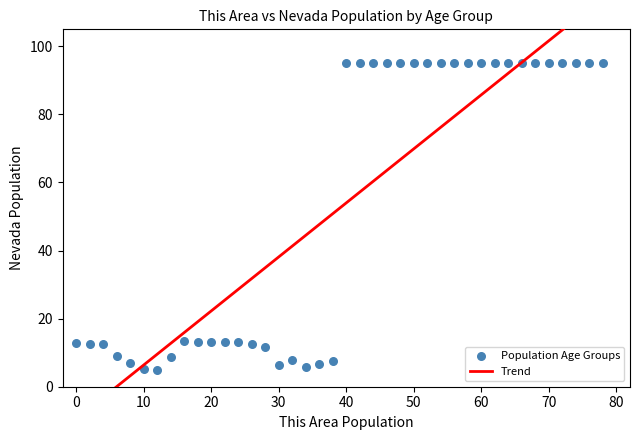

What is the range of Y values (max minus min)?

90.0